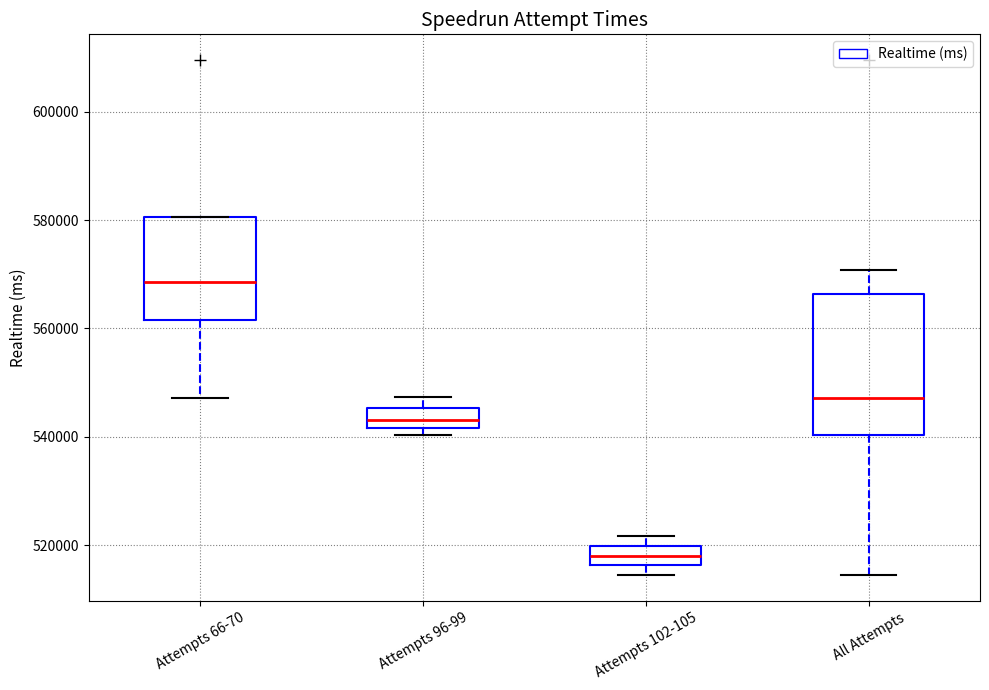

Which box is the tallest, from its lower edge to its upper edge?

All Attempts